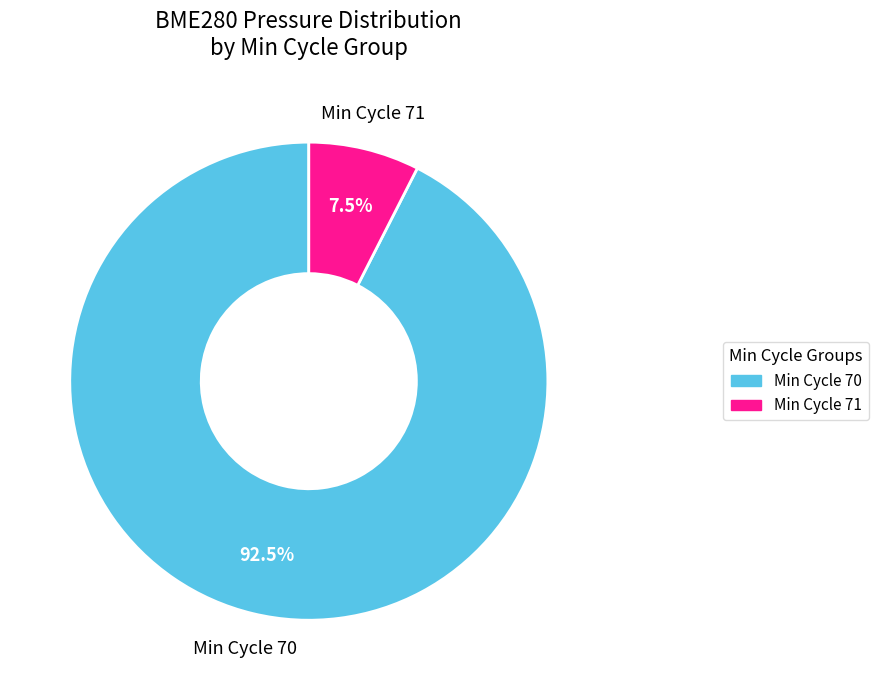

Does any single category account for the majority?

Yes